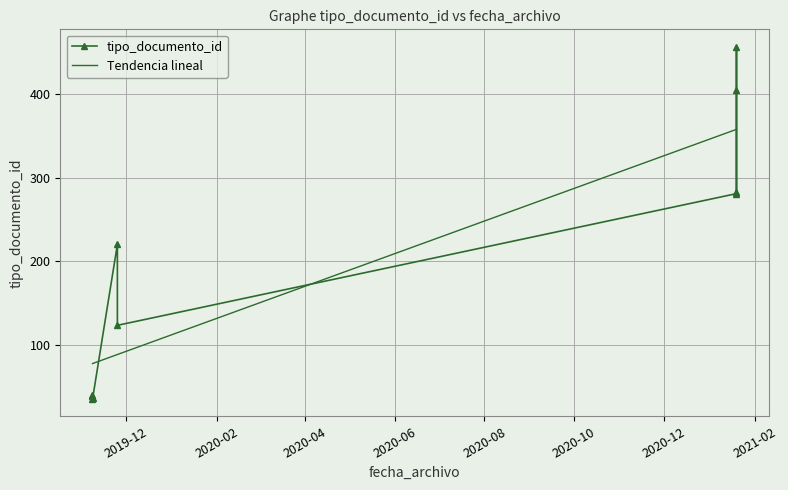

Is this an area chart (filled region under the line)?

No